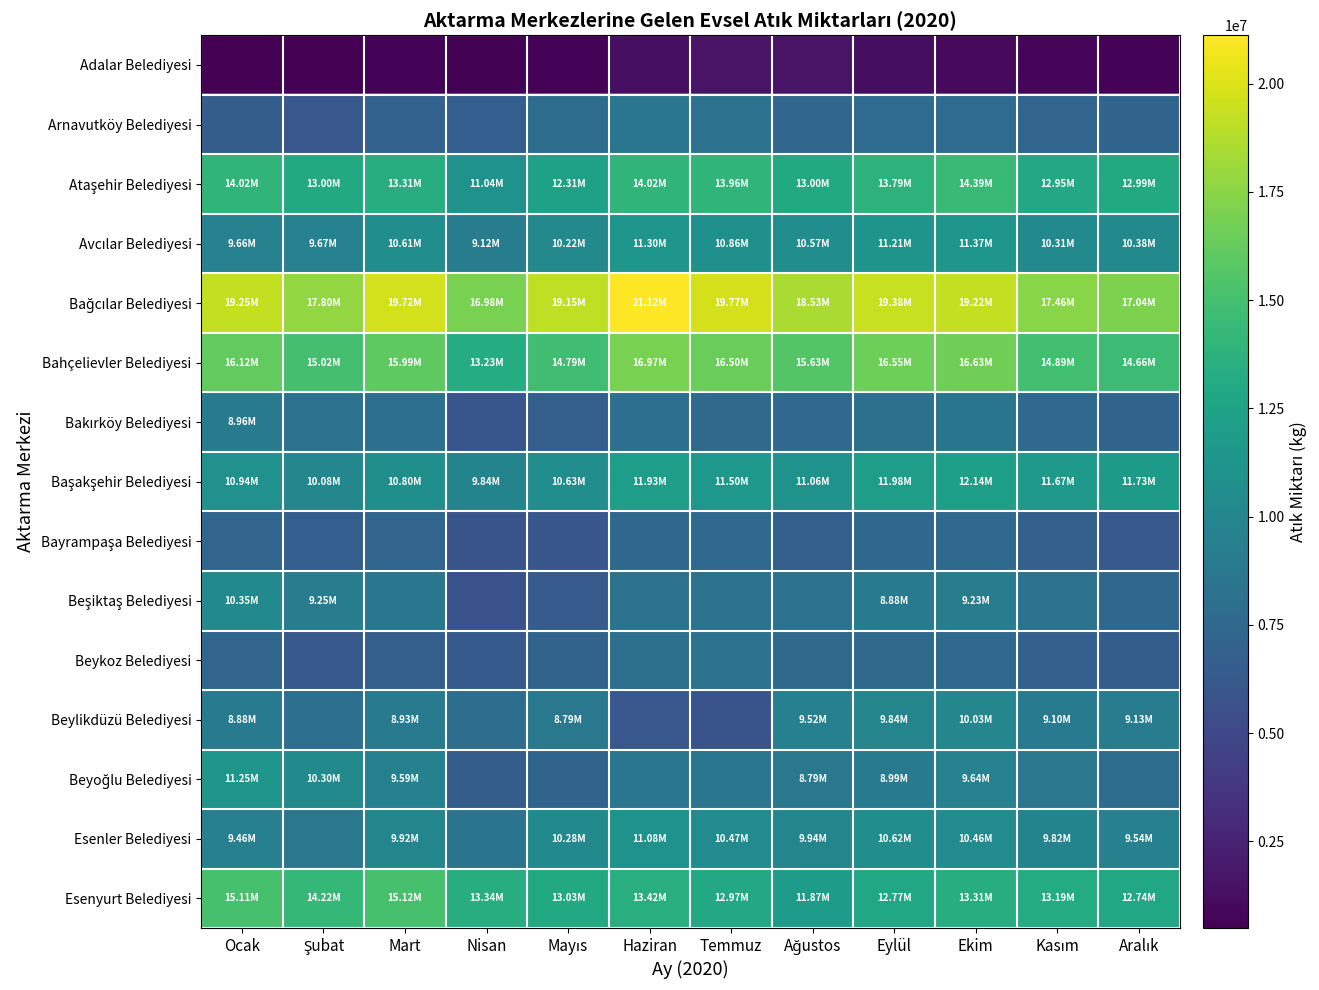

How many series are shown in this chart?

15